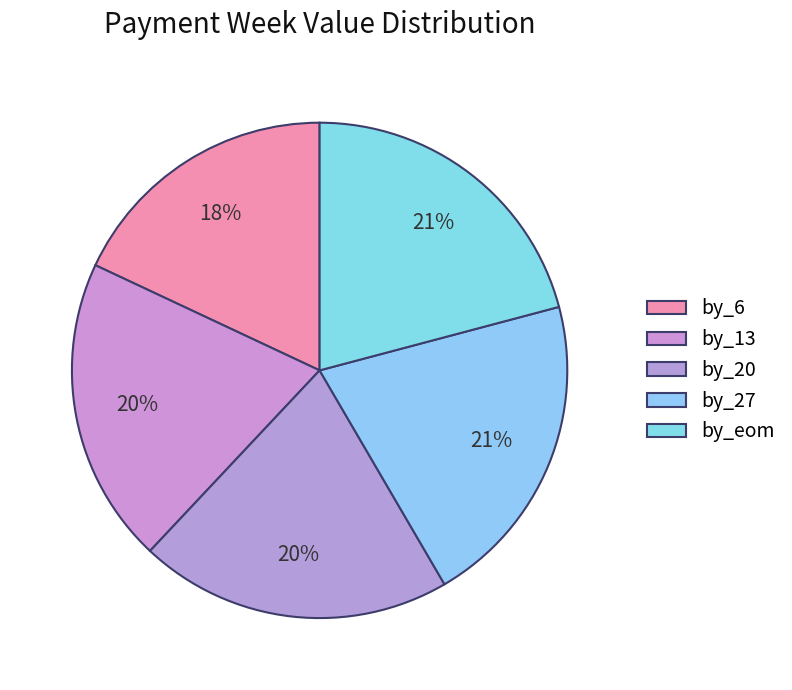

To the nearest percent, what is the difference between the largest and smallest slice percentages?

3%